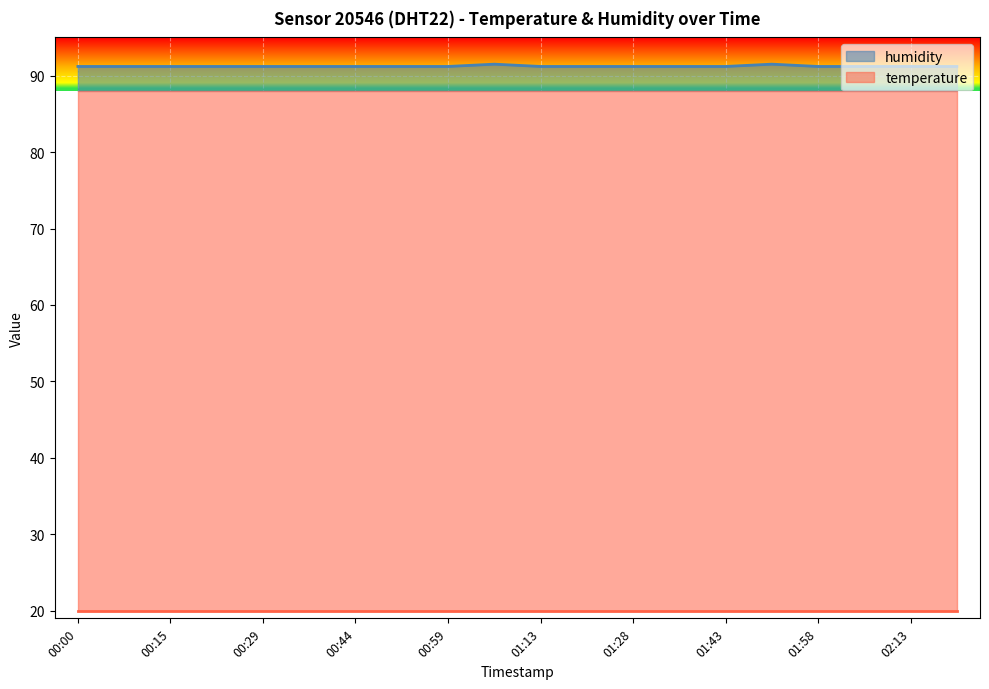

What position from the right is 01:28?

8